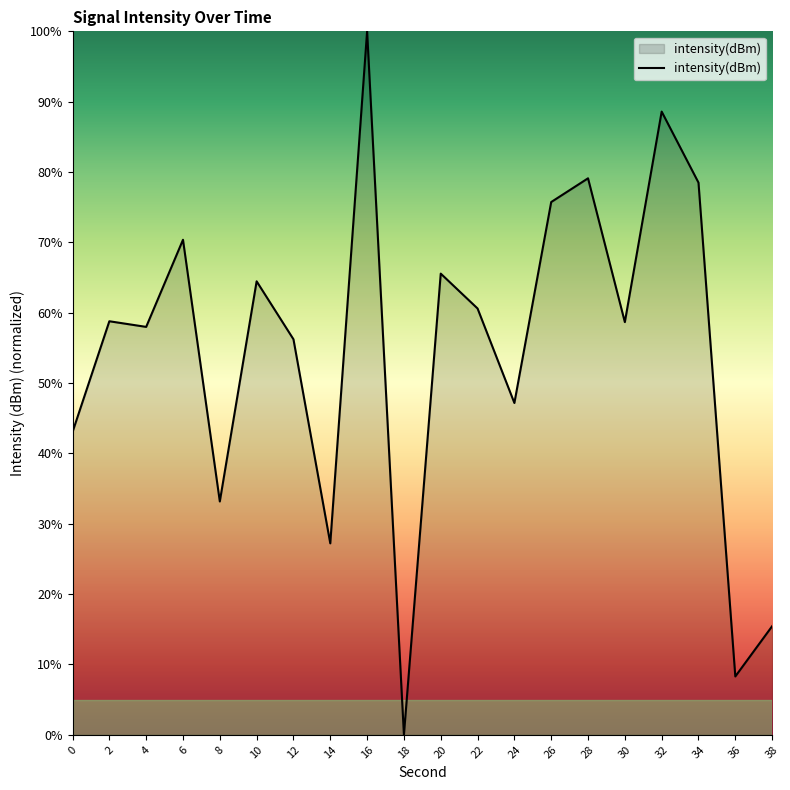

What is the sum of all values?

1088.9